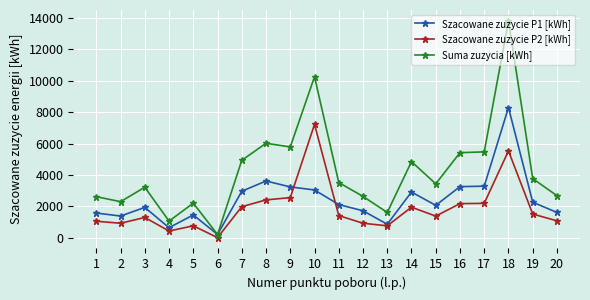

Where does the Szacowane zuzycie P2 [kWh] series first go above 1405?

7